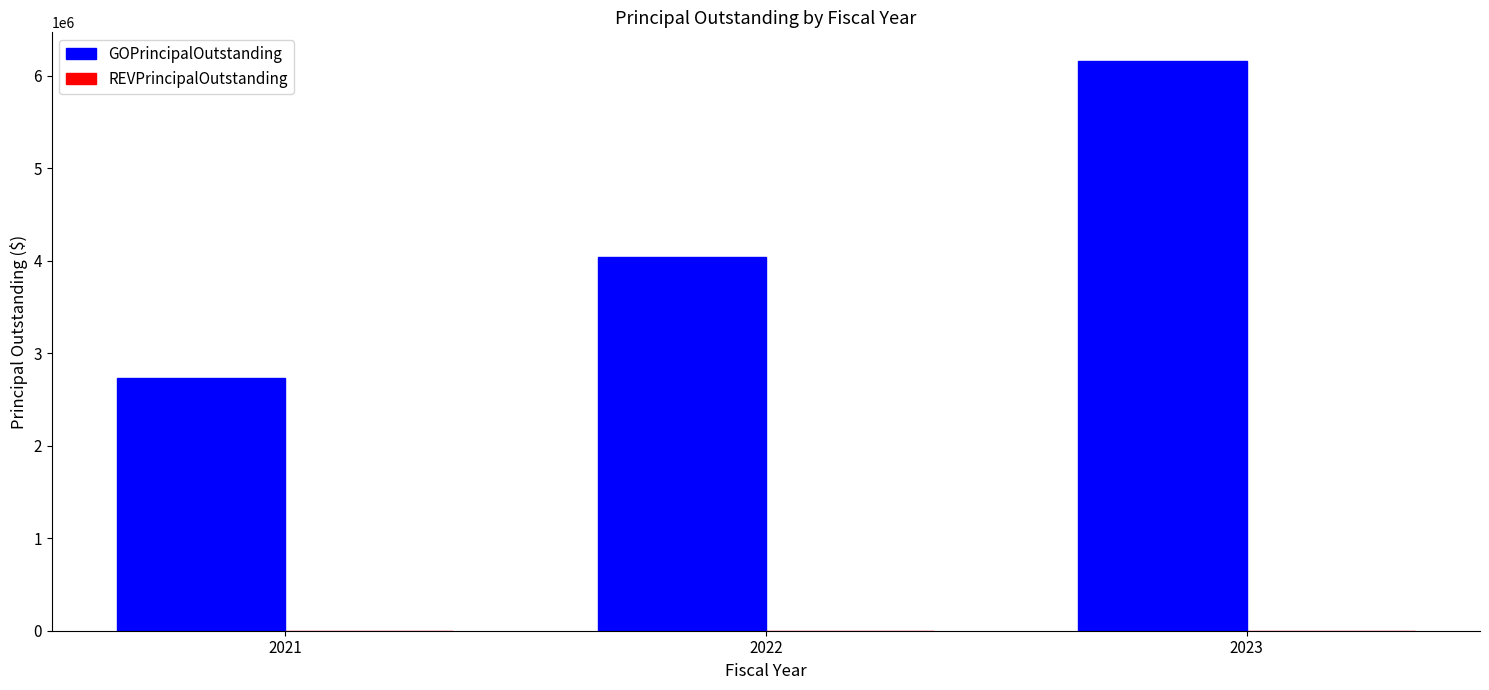

Reading left to right, extract all data points from this chart.

2021=2735000	2022=4035000	2023=6160000